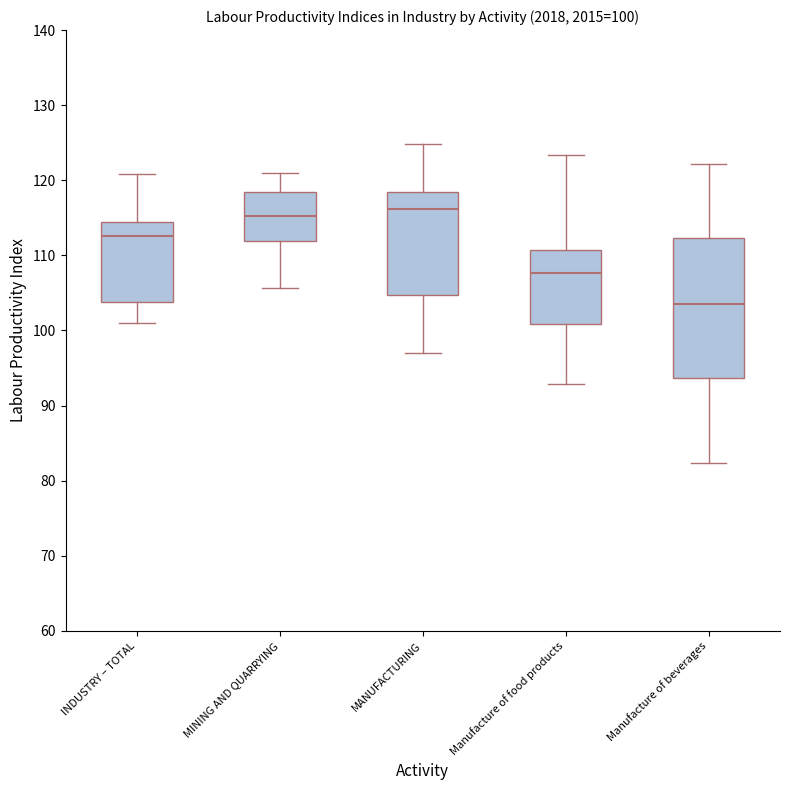

Which box is the tallest, from its lower edge to its upper edge?

Manufacture of beverages